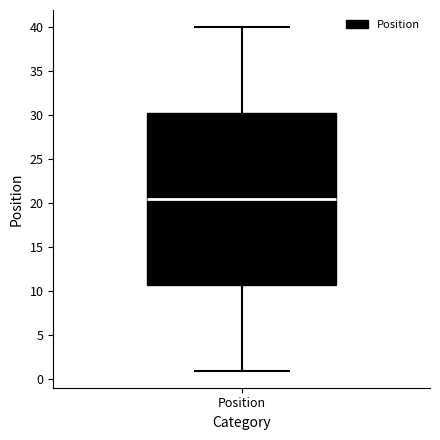

Read this box plot against the y-axis: the position of the median line, the range covered by the box, and the ends of both whiskers. The values are not printed on the chart, so give them approximately, as read against the axis.

median 20.5, box 11.0 to 30.5, whiskers 1.0 to 40.0